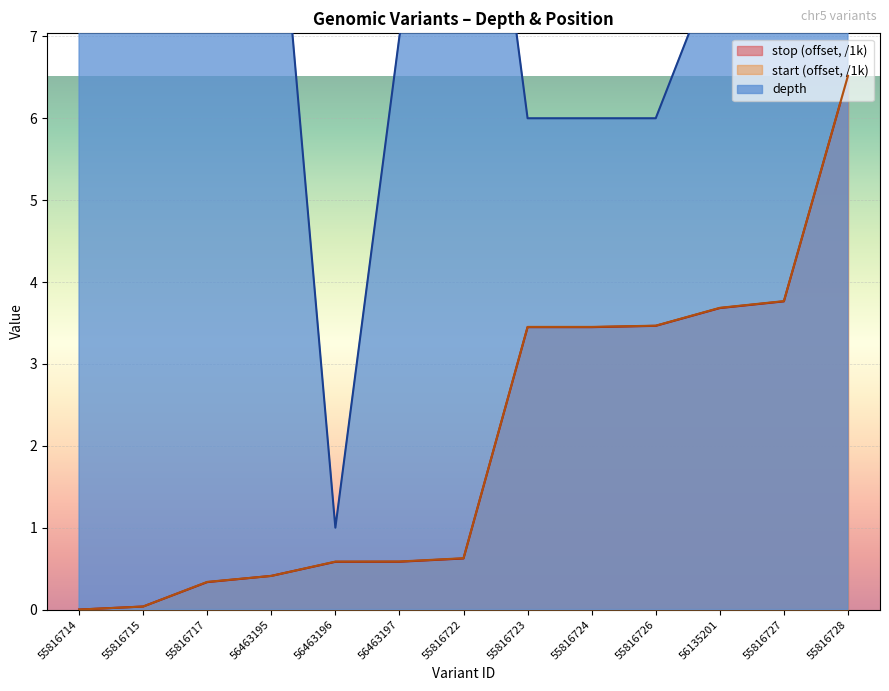

Read the stop value at 55816722.

0.6